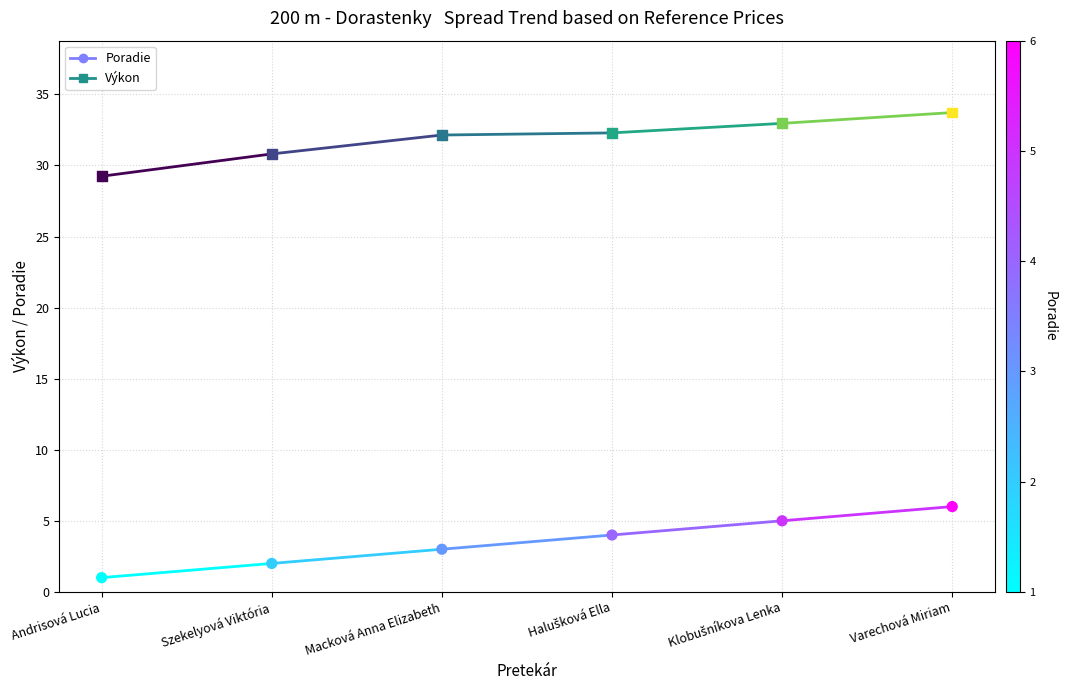

Which series has the largest total across all categories?

Výkon